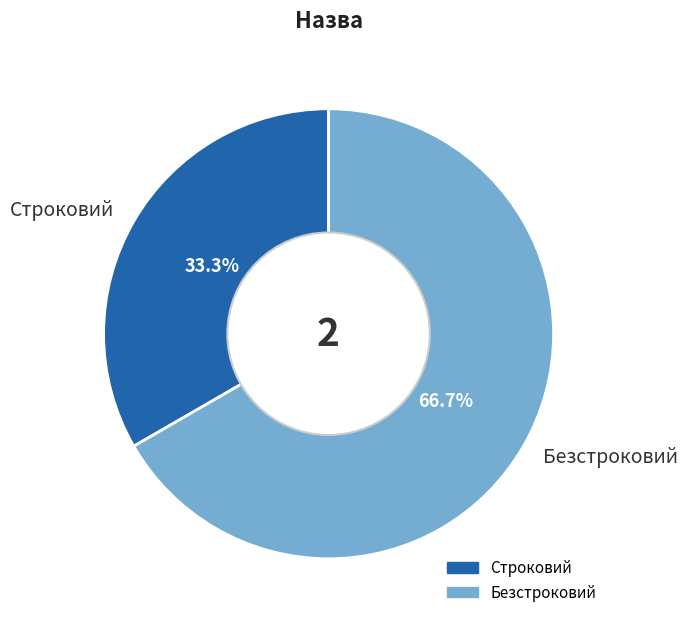

Is it true that Строковий is 28% of the pie?

False